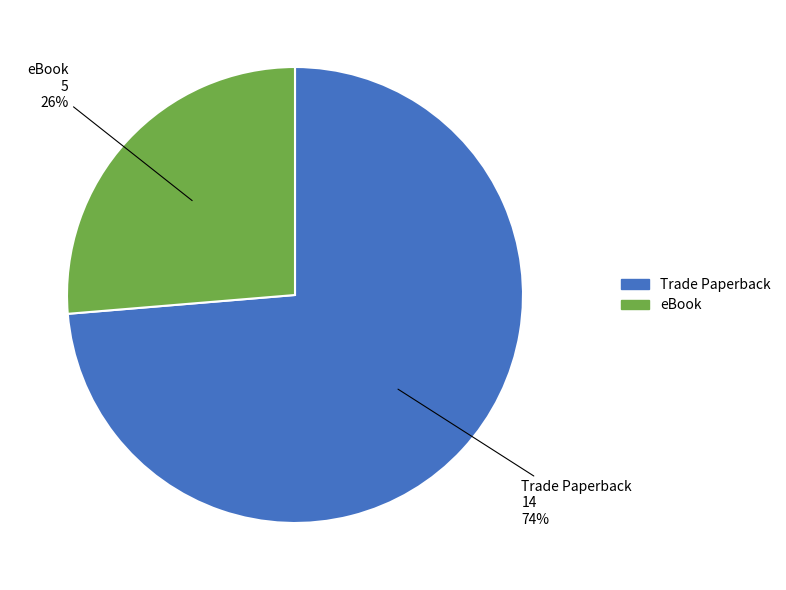

To the nearest percent, what is the combined percentage of eBook and Trade Paperback?

100%